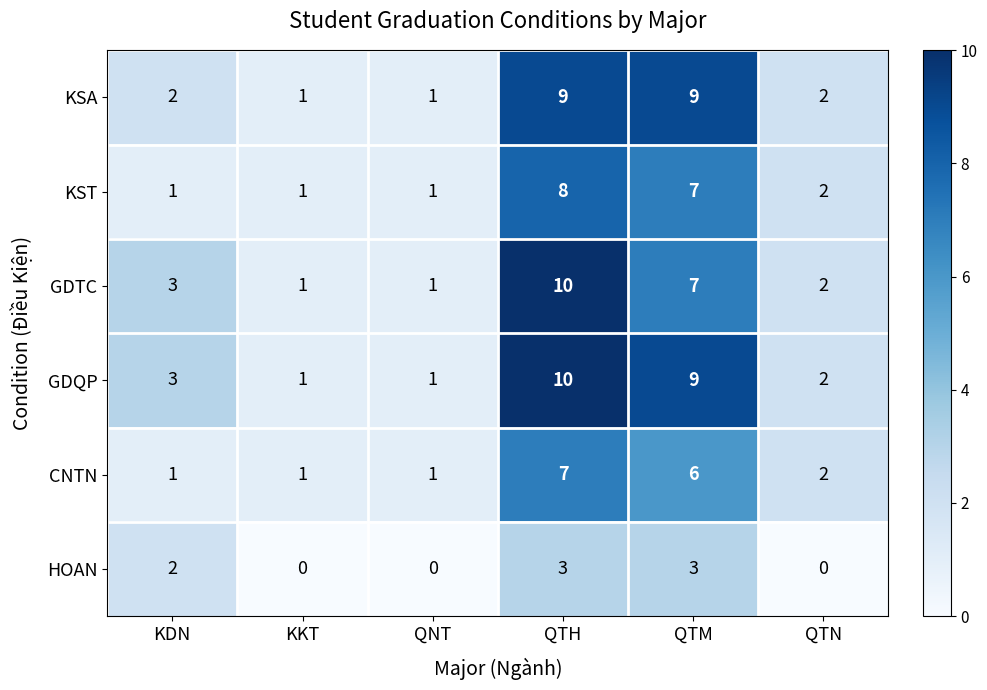

Where is GDTC nearest to the value 5?

KDN